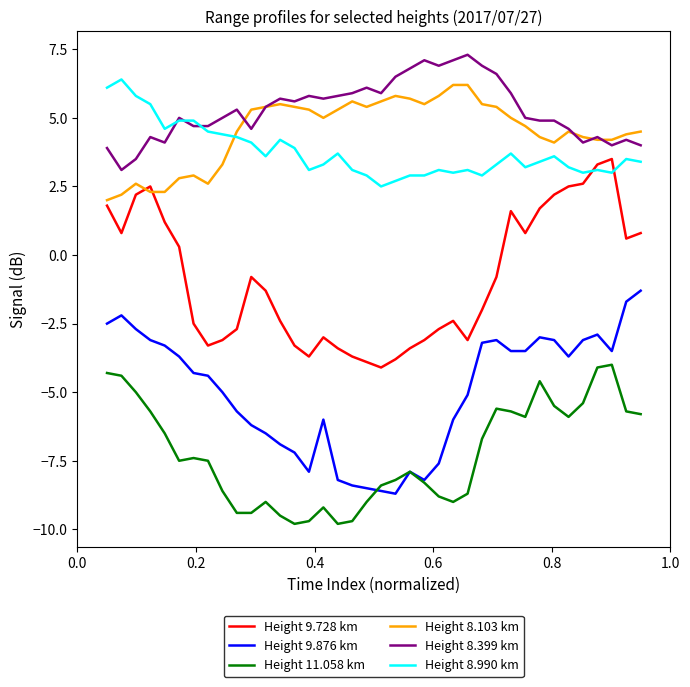

True or false: Height 9.876 km and Height 8.103 km intersect in this chart.

False